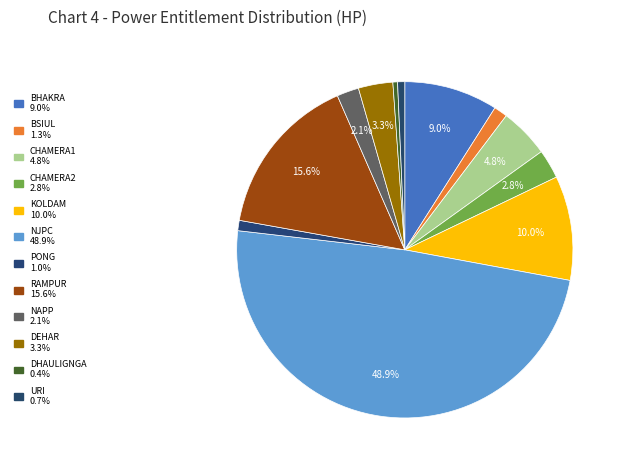

How many segments does this pie chart have?

12